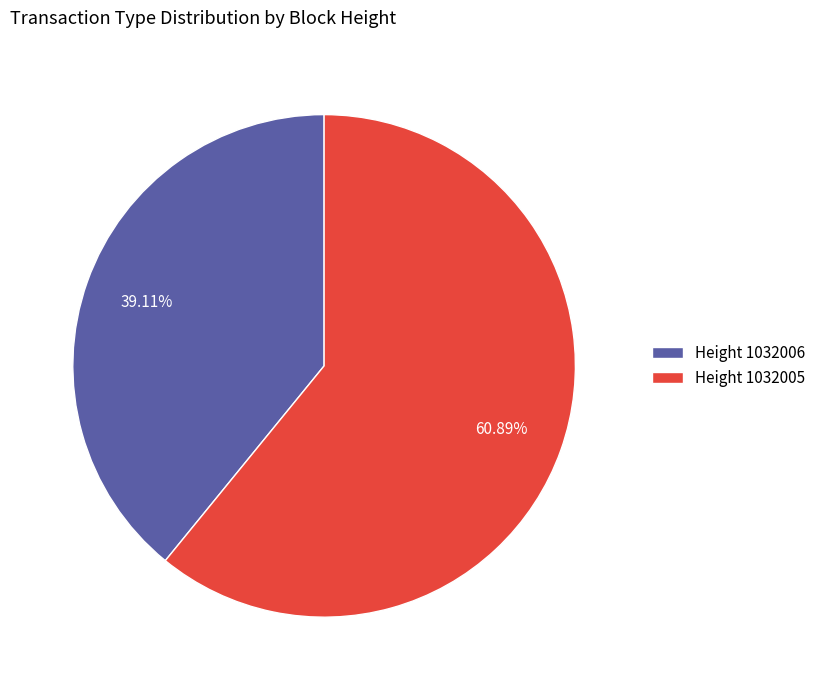

Which category has the smallest portion of the pie?

Height 1032006